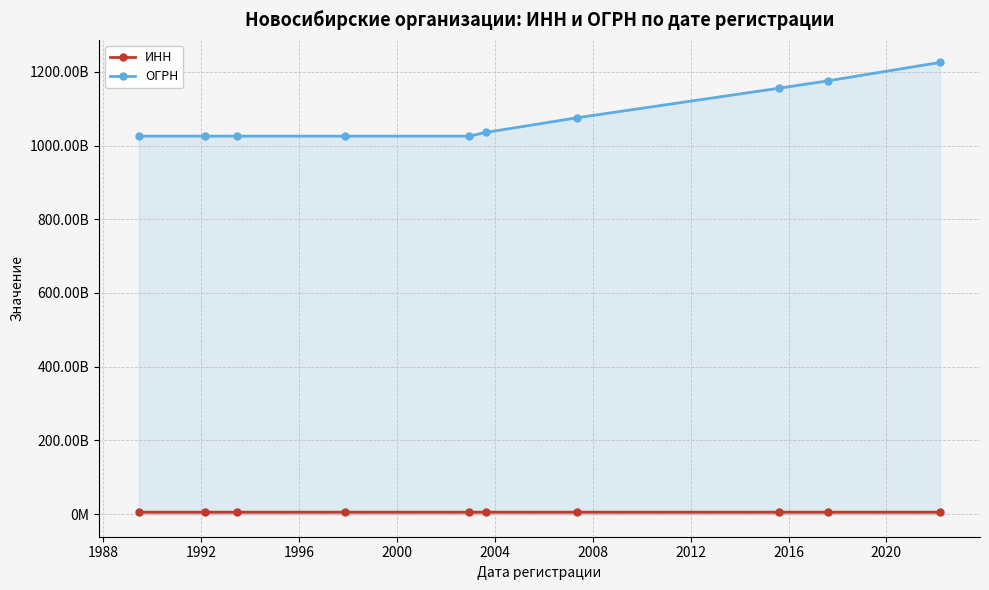

At 2012, list the series in order from smallest to largest.

ИНН, ОГРН